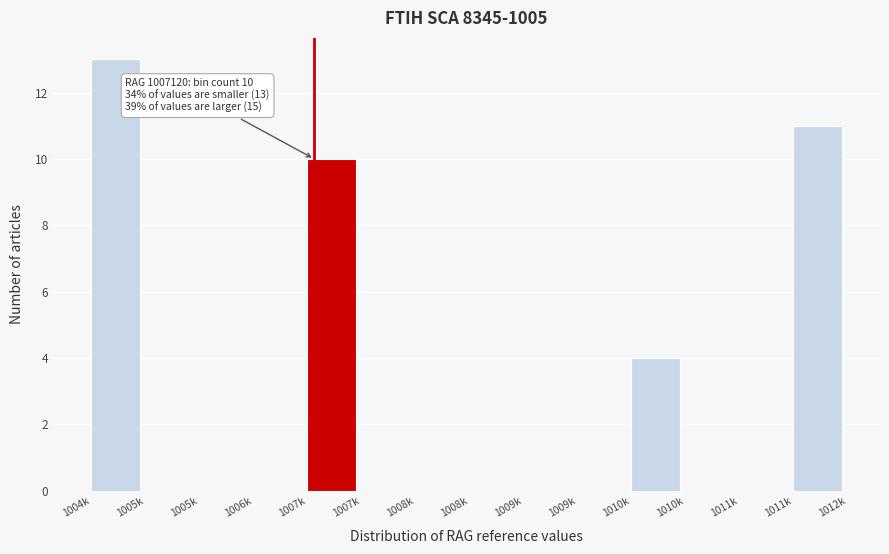

Count the number of data series in this chart.

1